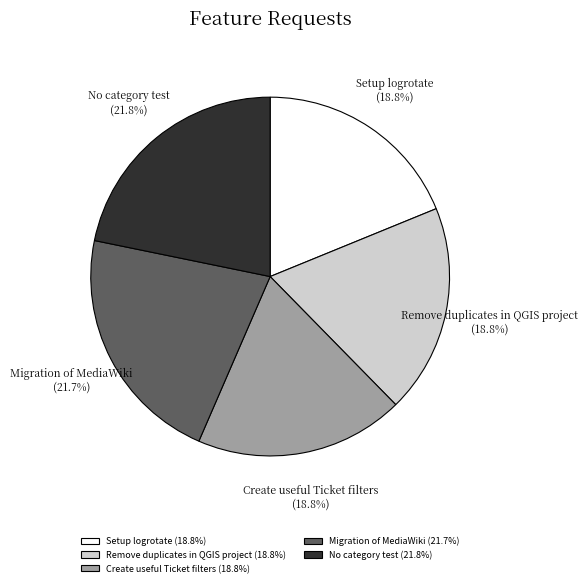

Is there any slice that represents more than half of the pie?

No